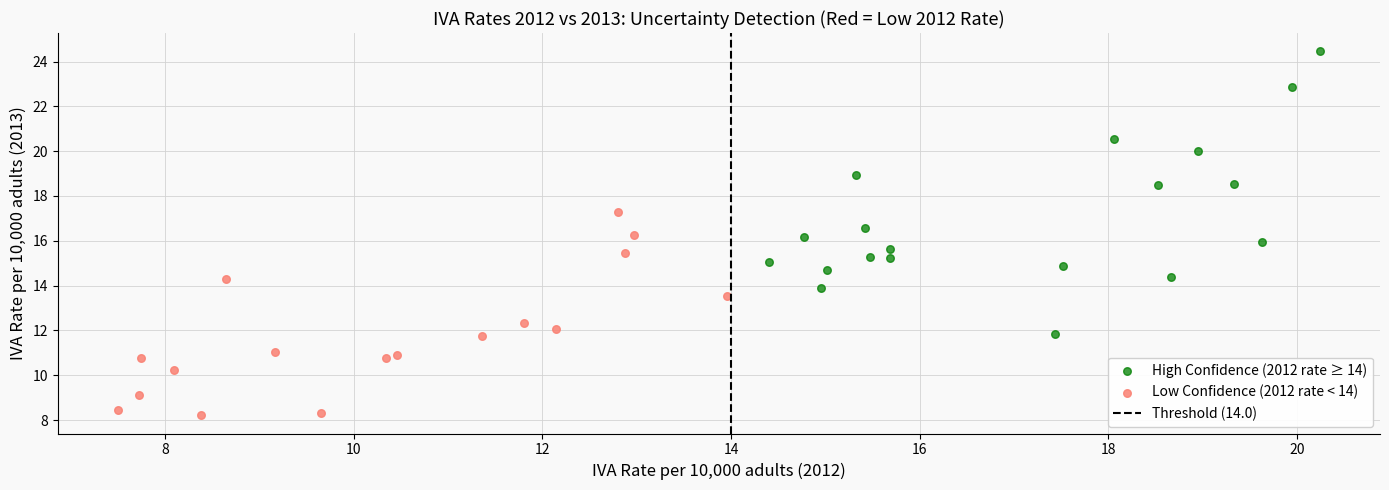

Which series has the widest spread of Y values?

High Confidence (2012 rate ≥ 14)